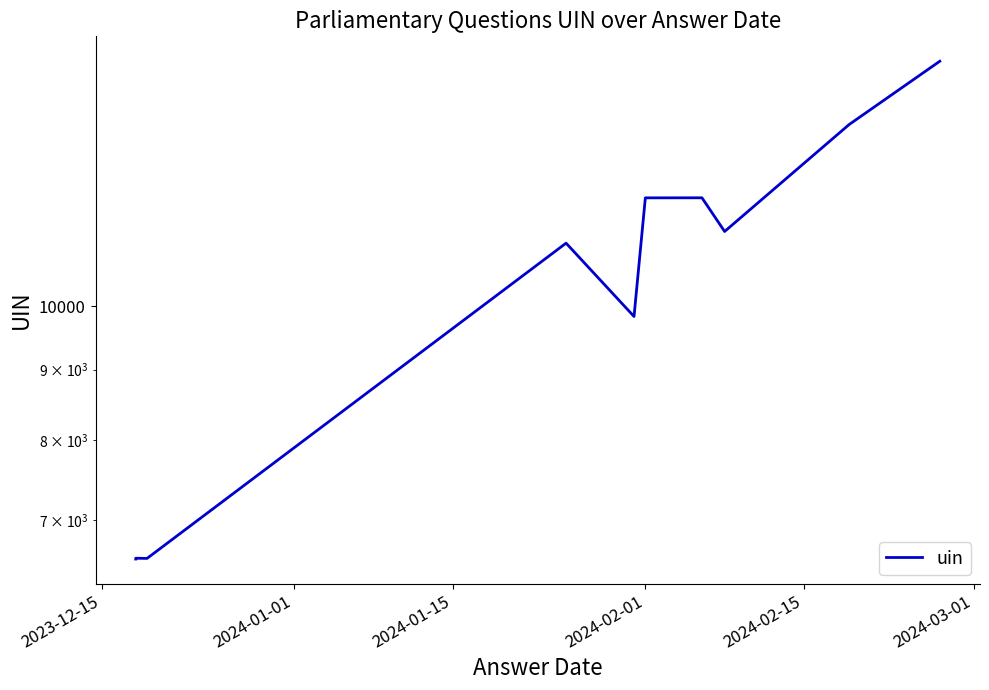

Is this an area chart (filled region under the line)?

No